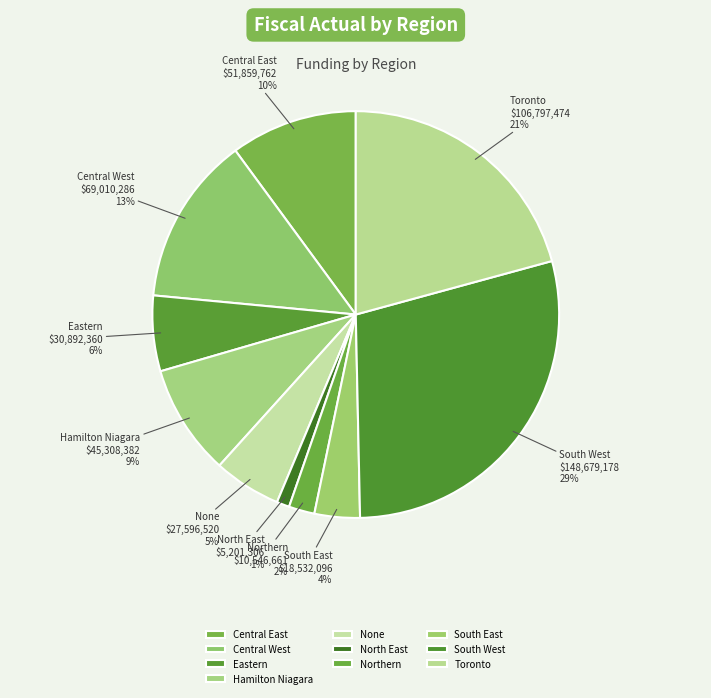

Which slice is the smallest?

North East